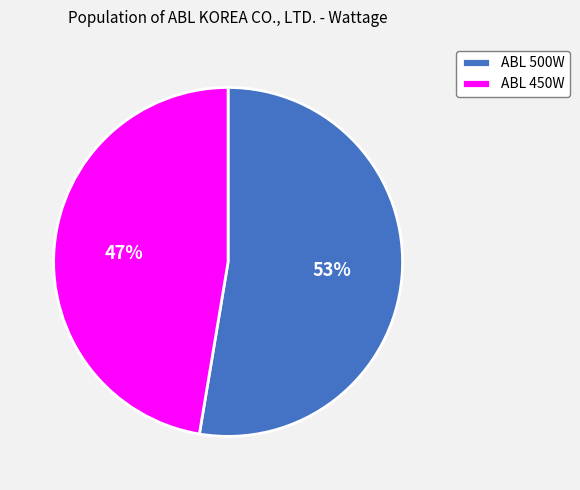

Combined, do ABL 500W and ABL 450W account for over 50%?

Yes